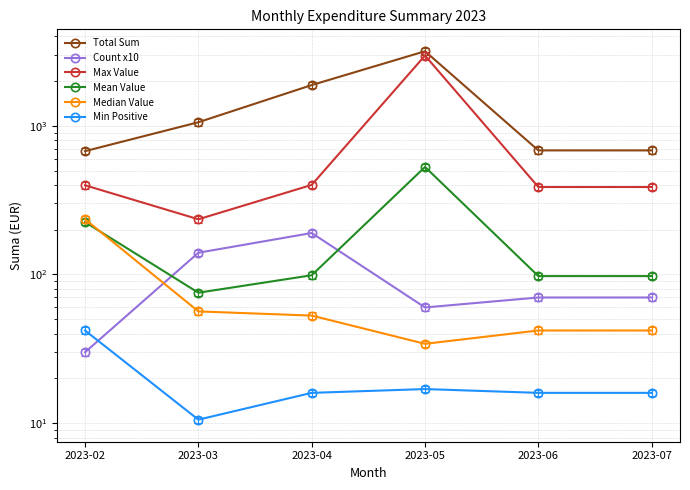

Is the value of Min Positive at 2023-03 greater than the value of Max Value at 2023-05?

No